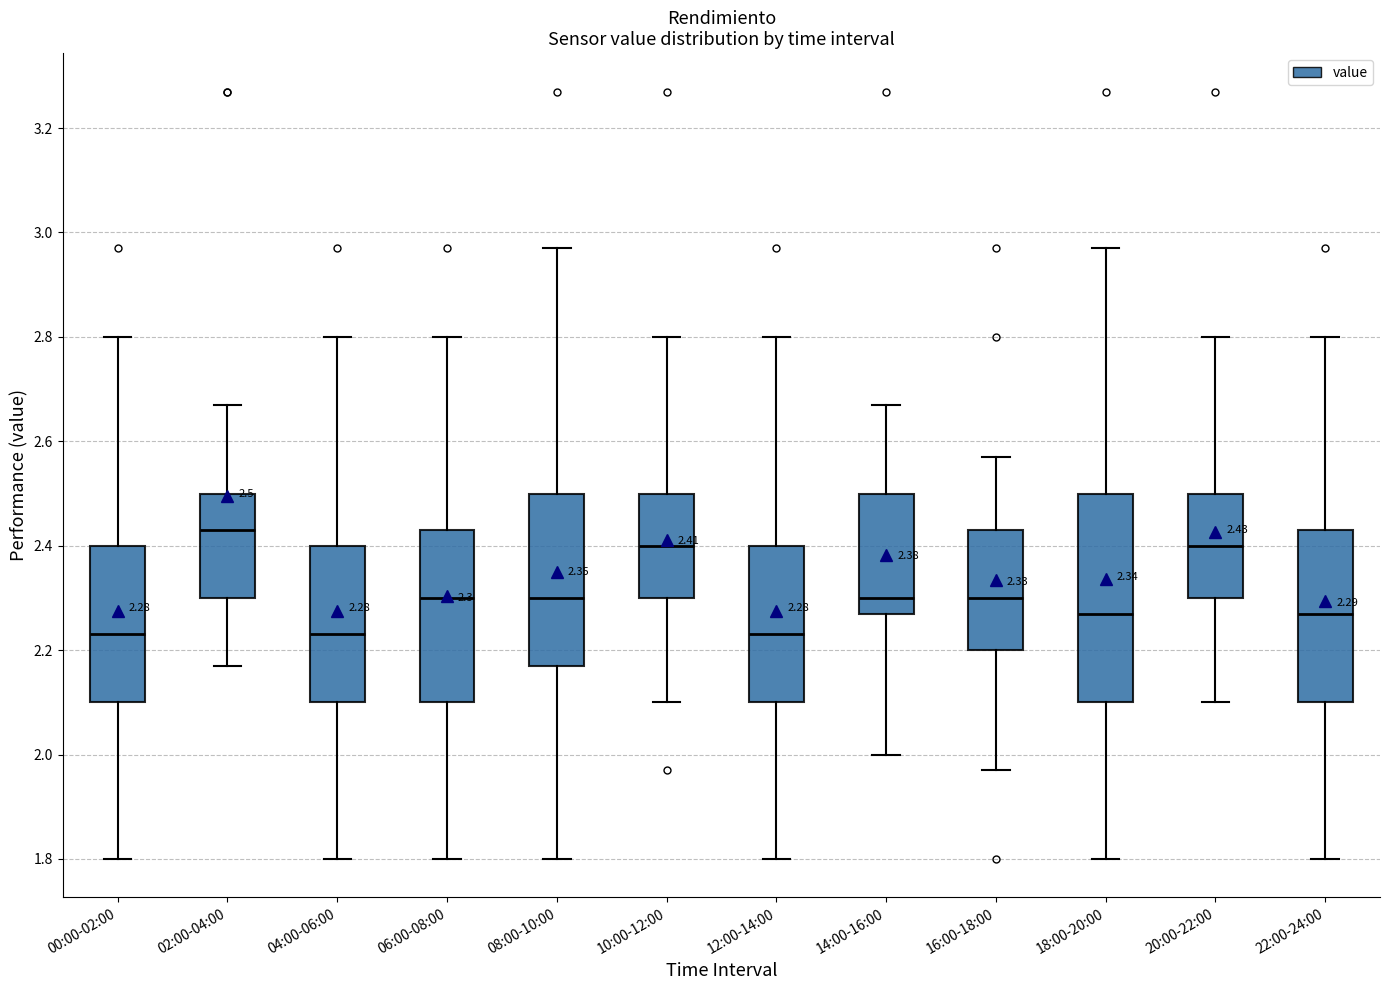

Which box's median line is the highest?

02:00-04:00